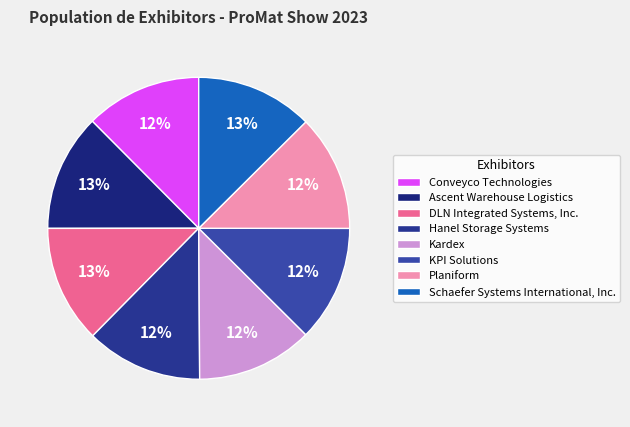

Count the number of slices in the pie.

8